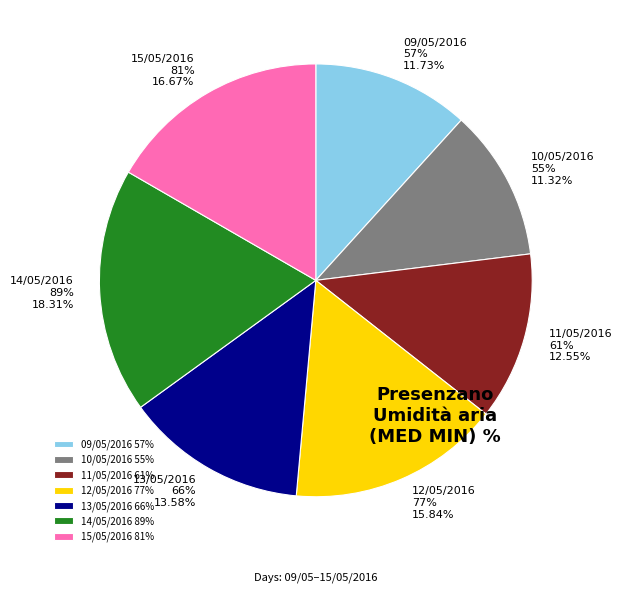

Count the number of slices in the pie.

7